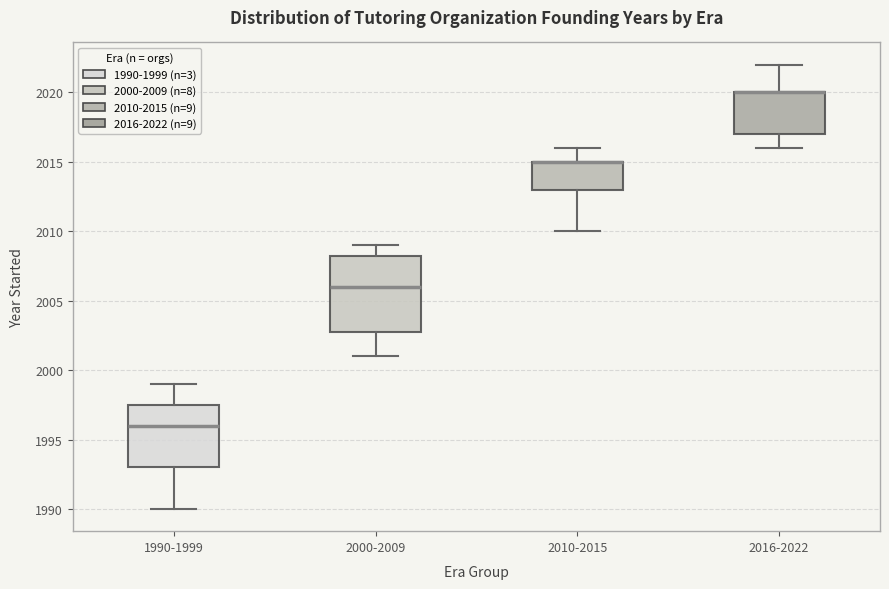

Reading left to right, read every box against the y-axis: the position of its median line, the range the box covers, and the ends of its whiskers. The values are not printed on the chart, so give them approximately, as read against the axis.

1990-1999: median 1996.0, box 1993.0 to 1997.5, whiskers 1990.0 to 1999.0
2000-2009: median 2006.0, box 2003.0 to 2008.5, whiskers 2001.0 to 2009.0
2010-2015: median 2015.0 (drawn on the box's upper edge), box 2013.0 to 2015.0, whiskers 2010.0 to 2016.0
2016-2022: median 2020.0 (drawn on the box's upper edge), box 2017.0 to 2020.0, whiskers 2016.0 to 2022.0